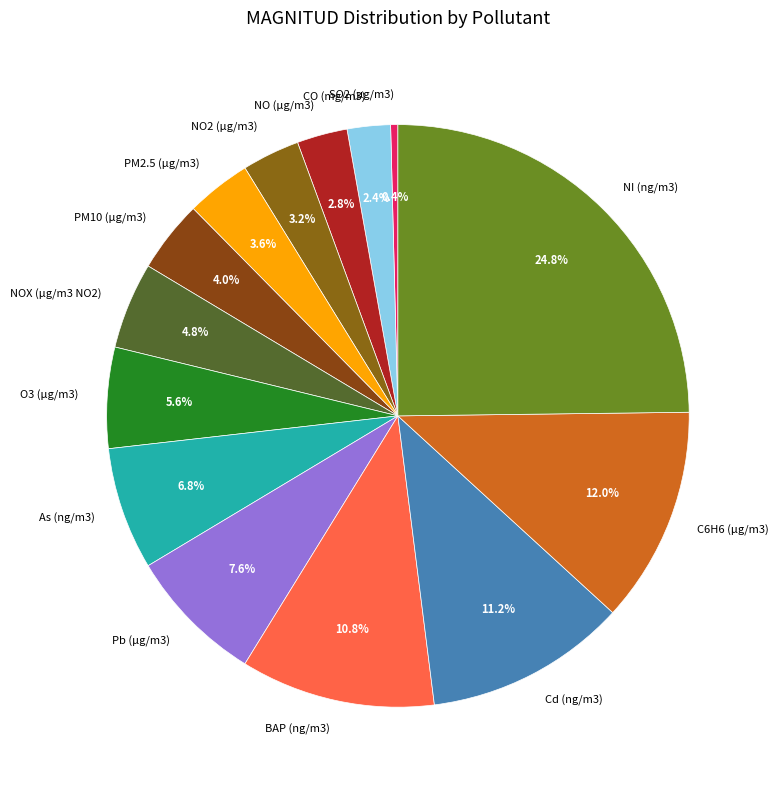

How many slices are in this pie chart?

14